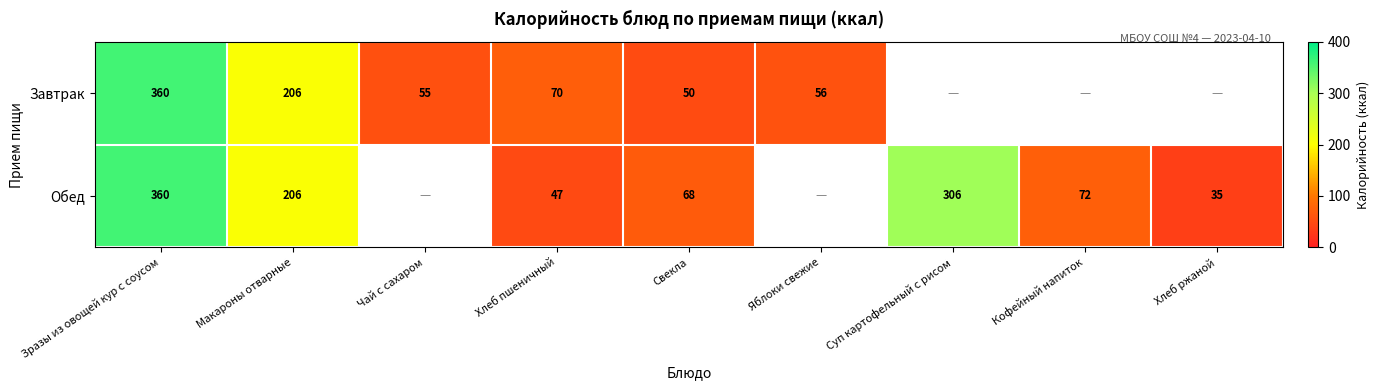

What is the difference between the Обед values at Зразы из овощей кур с соусом and Суп картофельный с рисом?

54